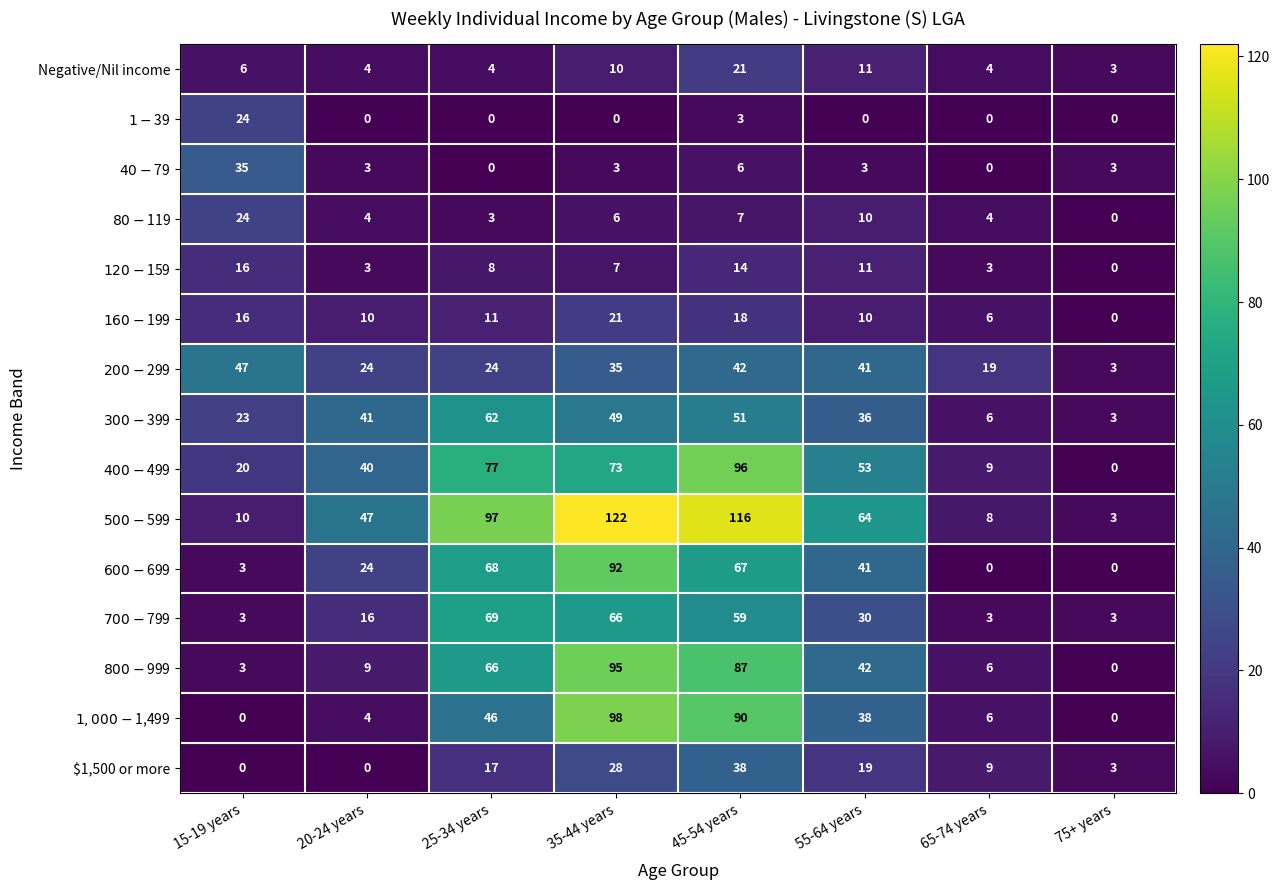

What is the greatest value displayed?

122